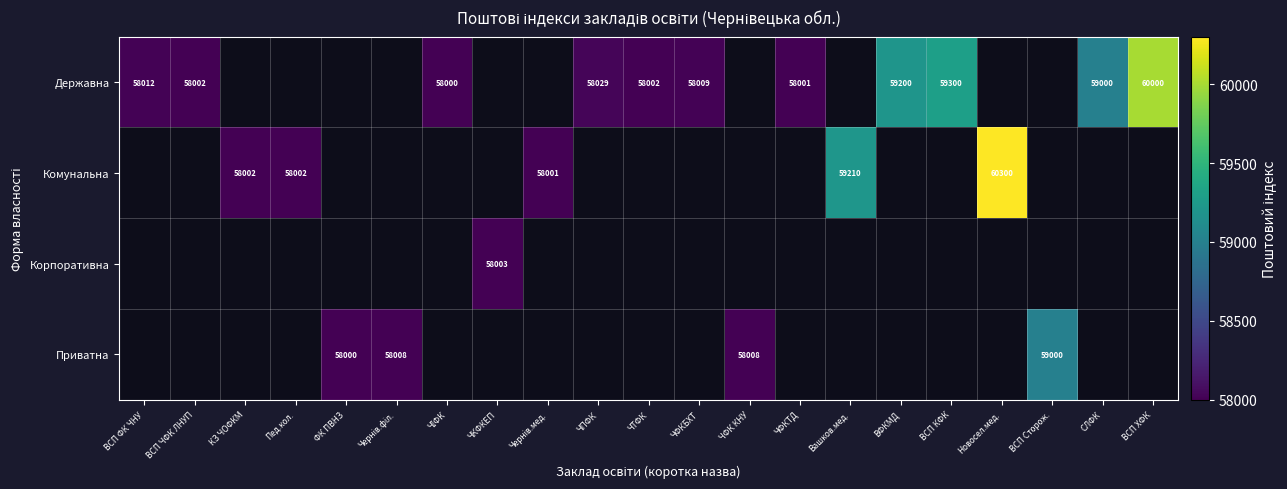

Is the value of Державна at ЧФКБХТ greater than the value of Приватна at Вашков.мед.?

No